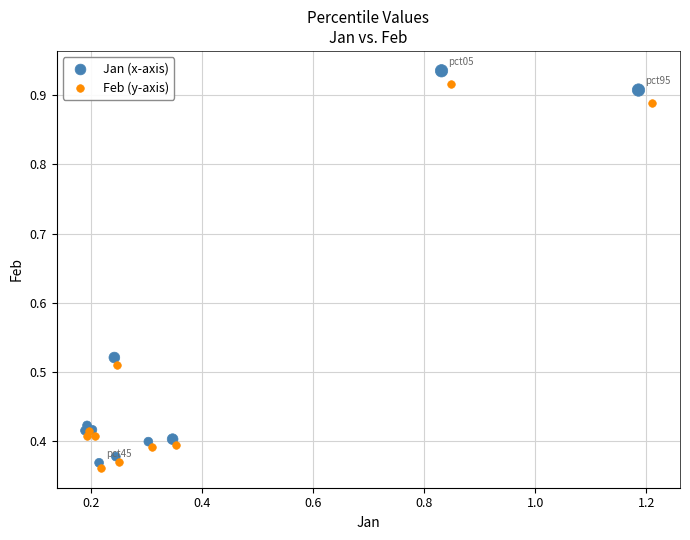

Which series reaches the maximum Y coordinate?

Jan (x-axis)